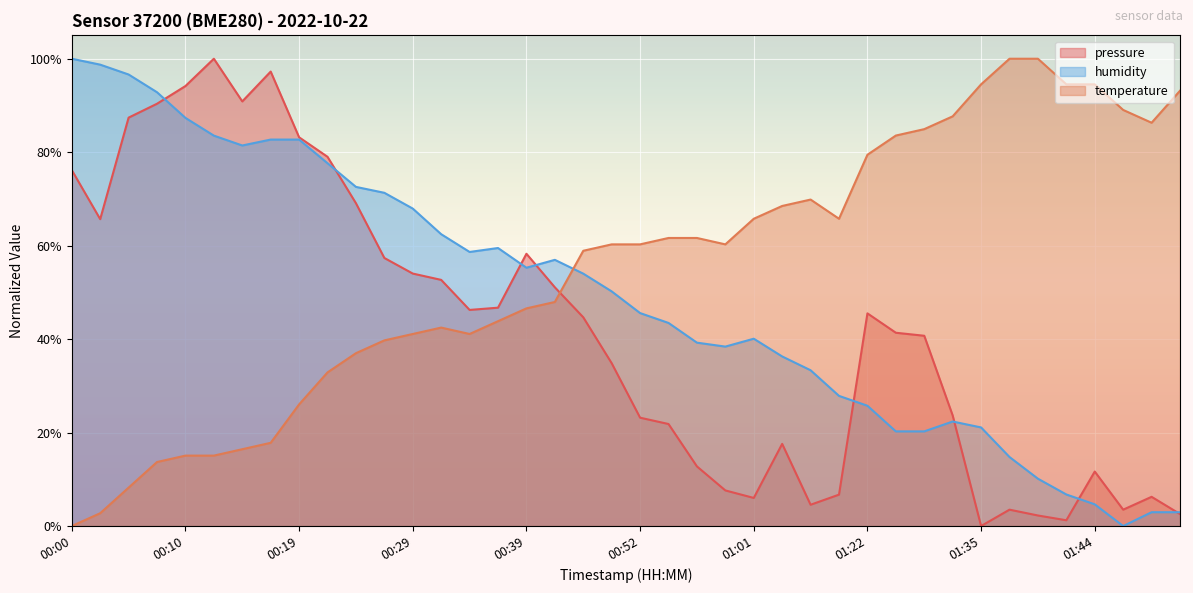

What are all the series names shown in the legend?

pressure, humidity, temperature